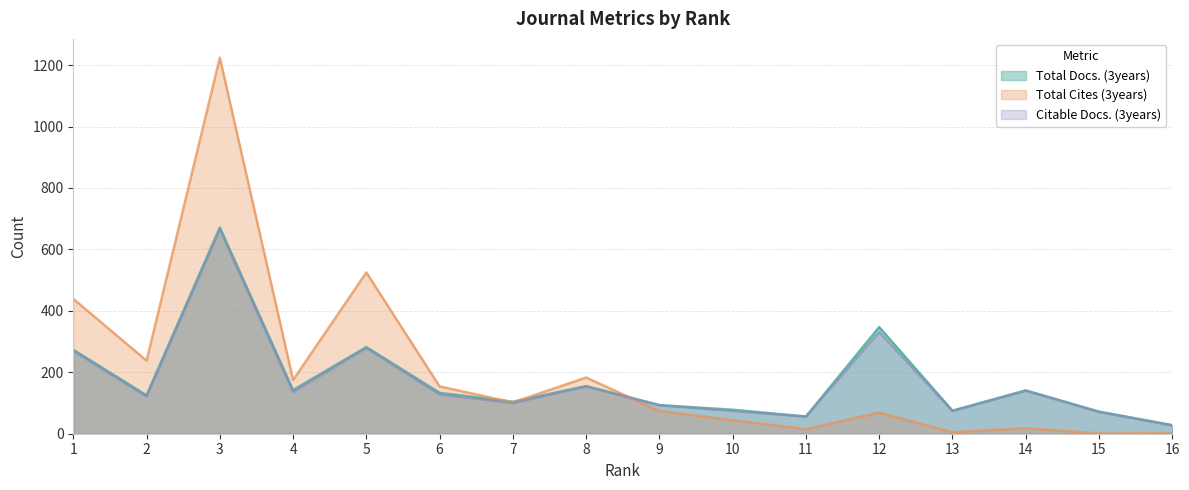

What value does the Total Docs. (3years) series have at 2, to the nearest 100?

100